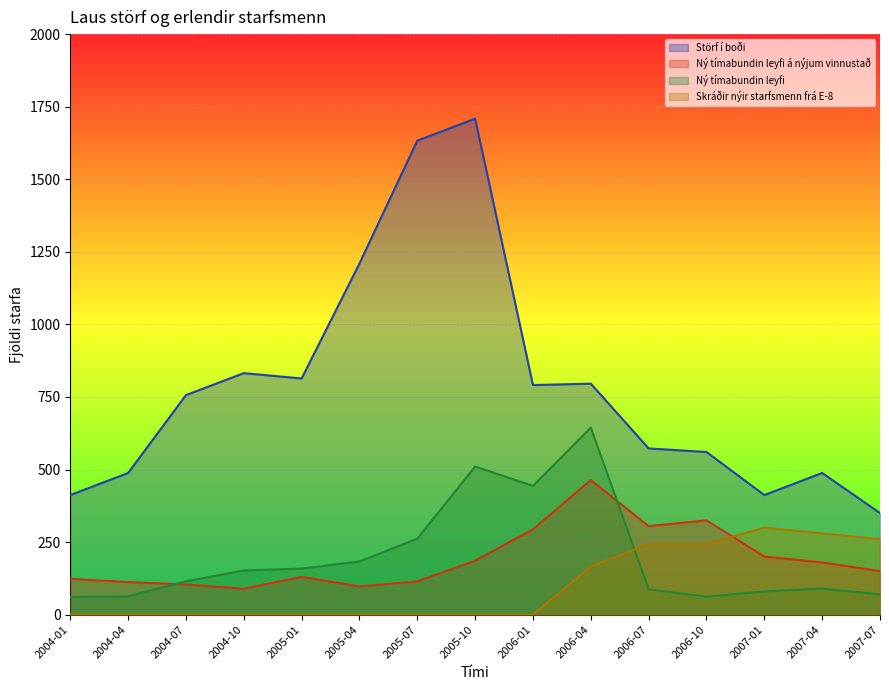

Rank the series at 2004-04 from highest to lowest value.

Störf í boði, Ný tímabundin leyfi á nýjum vinnustað, Ný tímabundin leyfi, Skráðir nýir starfsmenn frá E-8